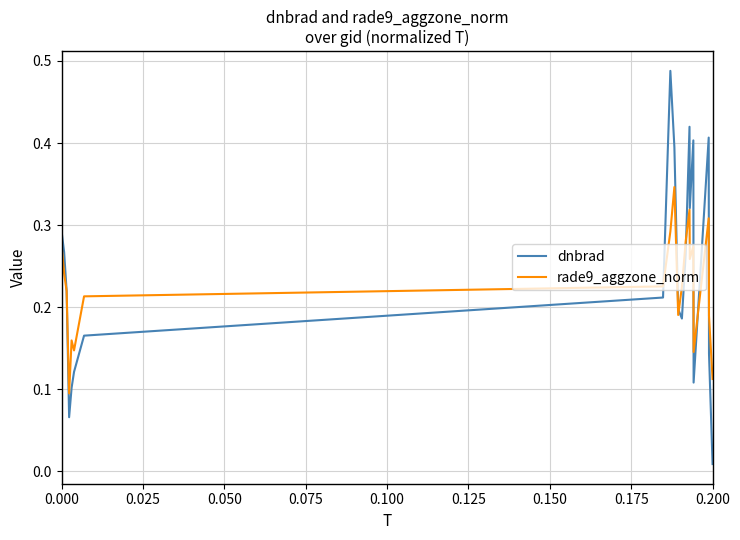

List the series in order of their peak value, highest first.

dnbrad, rade9_aggzone_norm